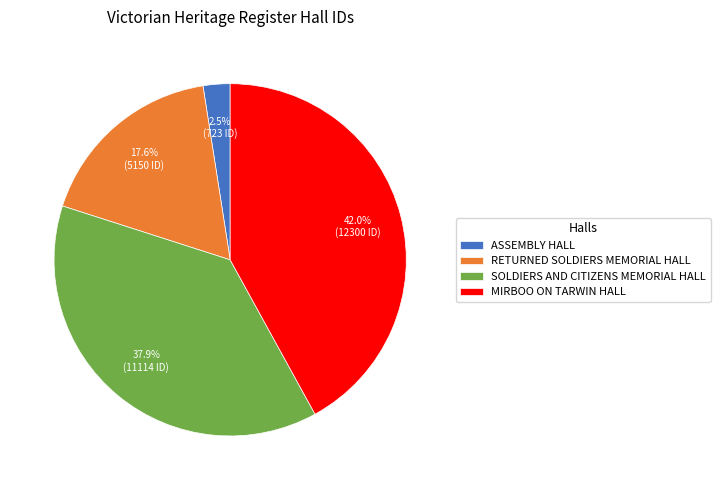

Is it true that SOLDIERS AND CITIZENS MEMORIAL HALL is 27% of the pie?

False